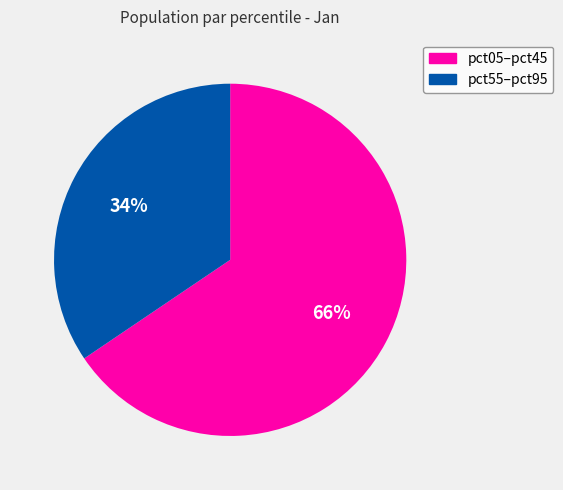

Is there a majority slice in this chart?

Yes